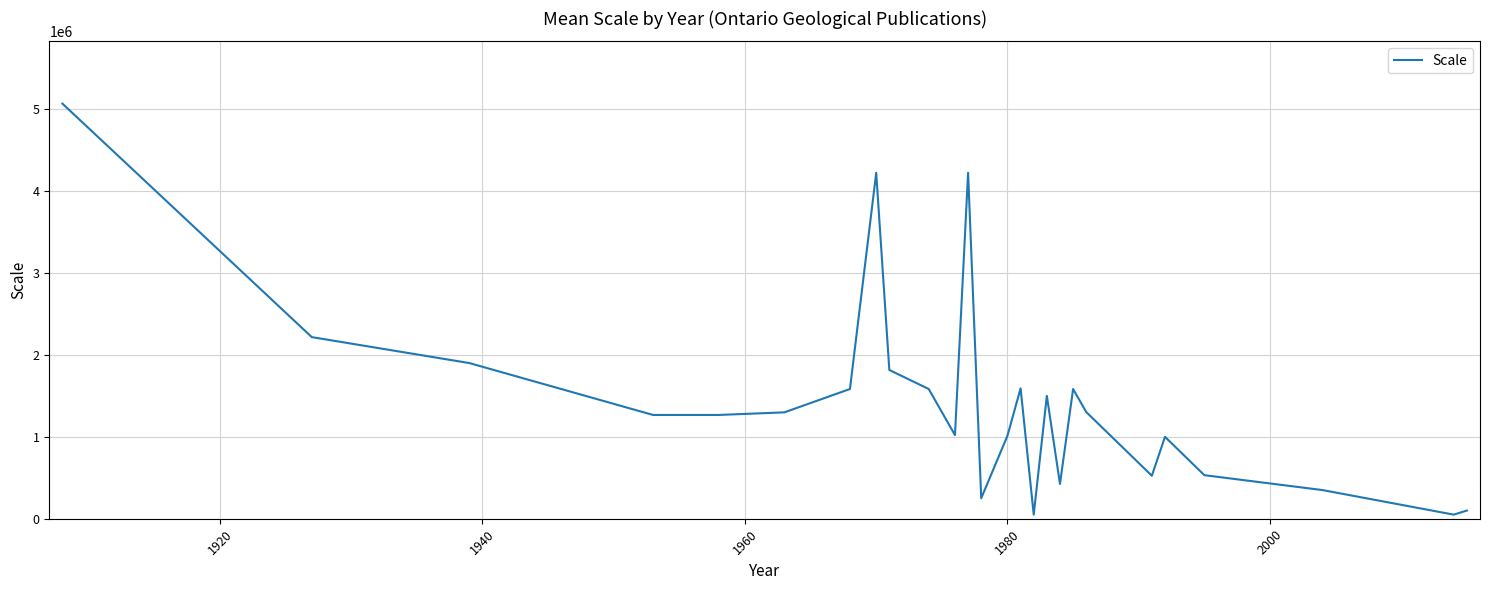

How many lines are shown in the chart?

1